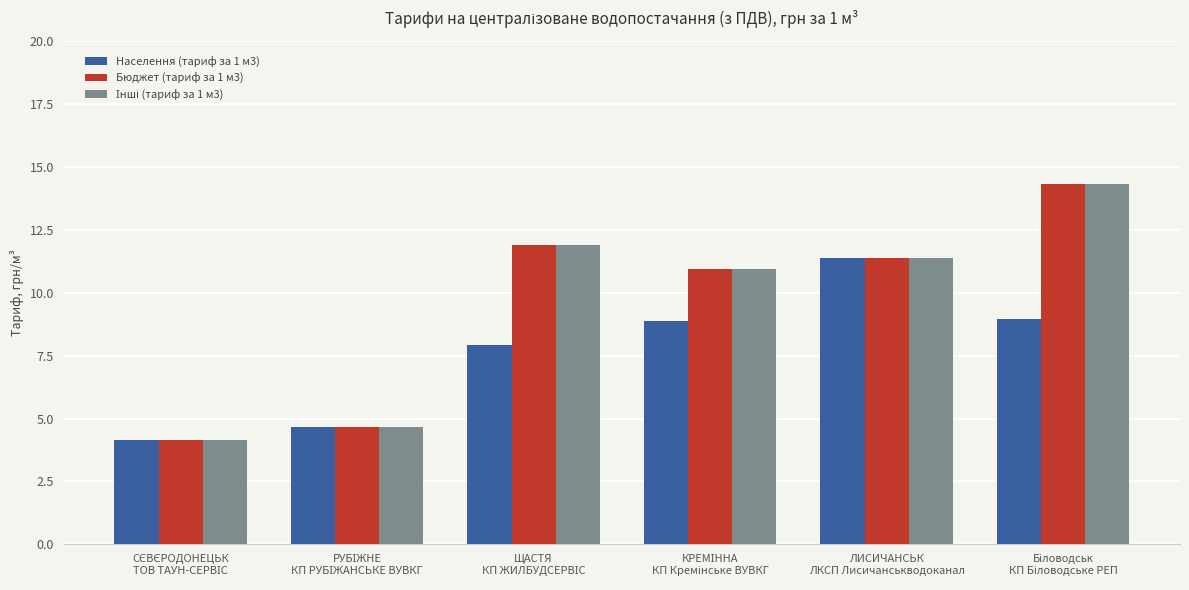

What is the sum of all Бюджет (тариф за 1 м3) values?

57.3